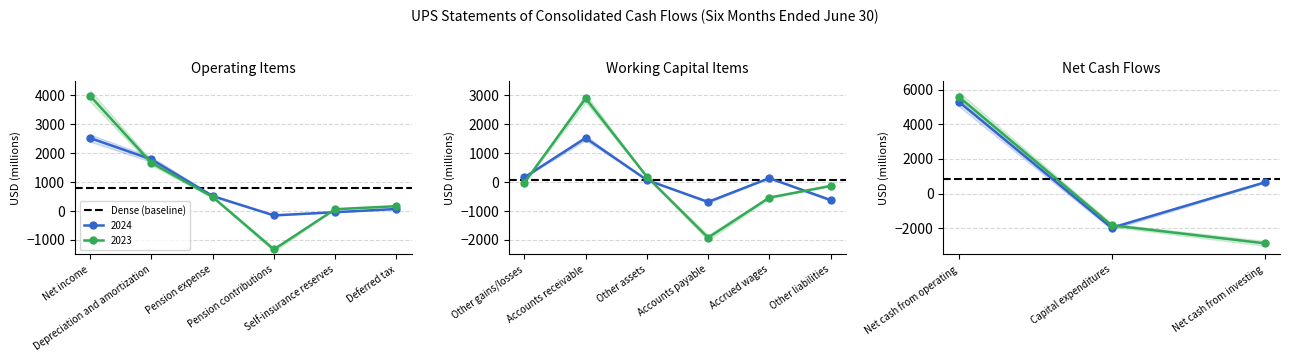

At which category does 2024 reach its first local valley?

Pension contributions